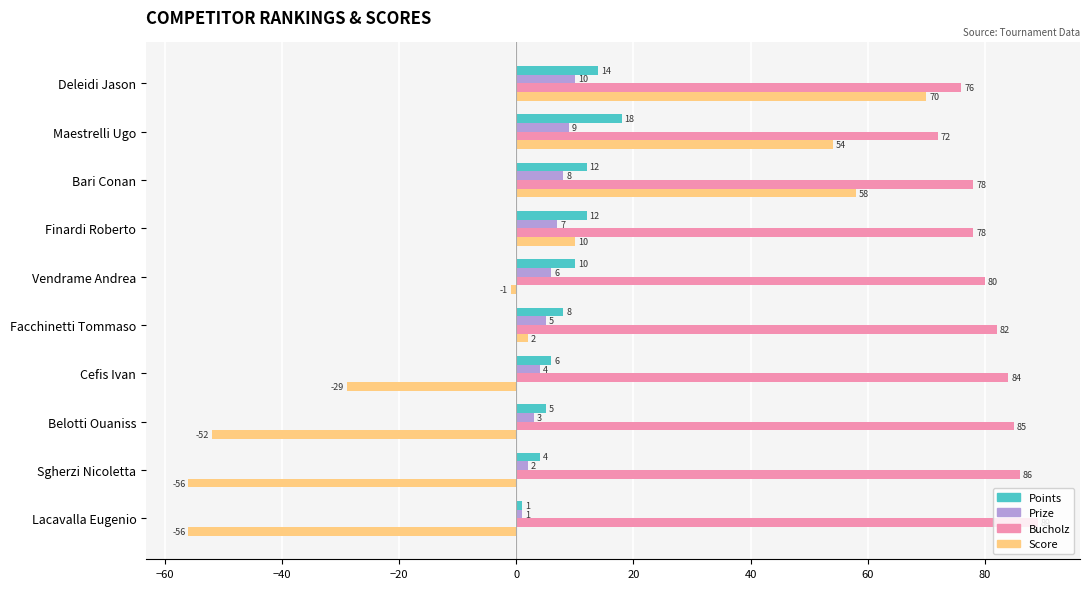

What is the minimum value shown in the chart?

-56